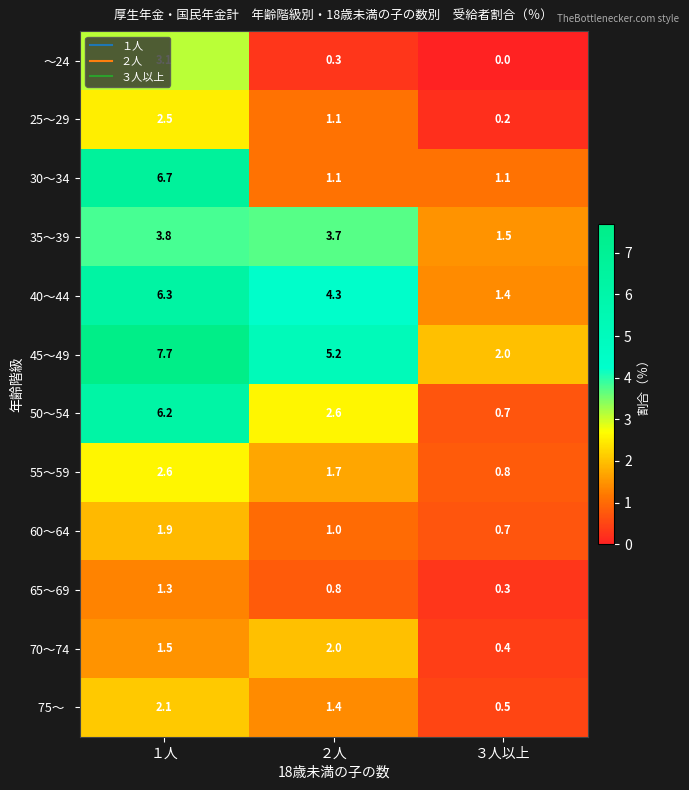

What is the total value across all series at ３人以上?

9.6